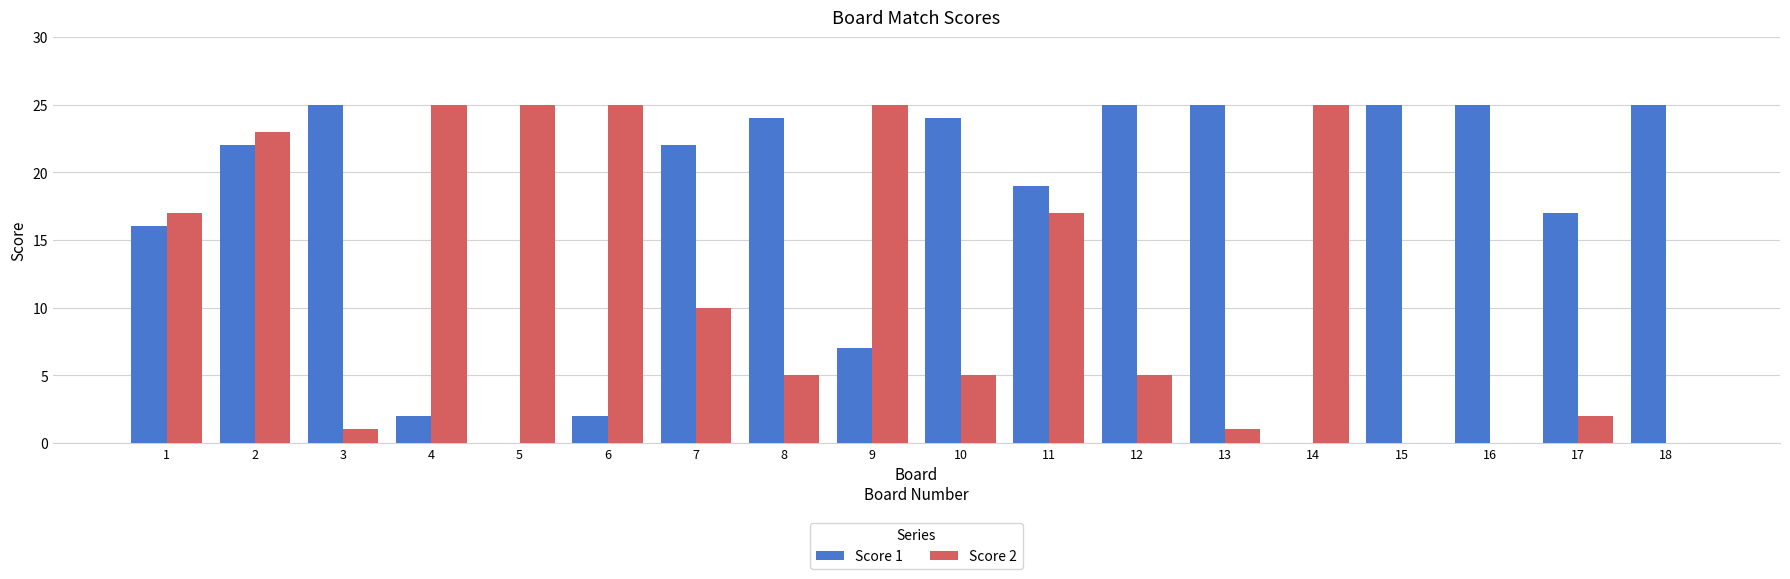

Does the chart contain stacked bars?

No